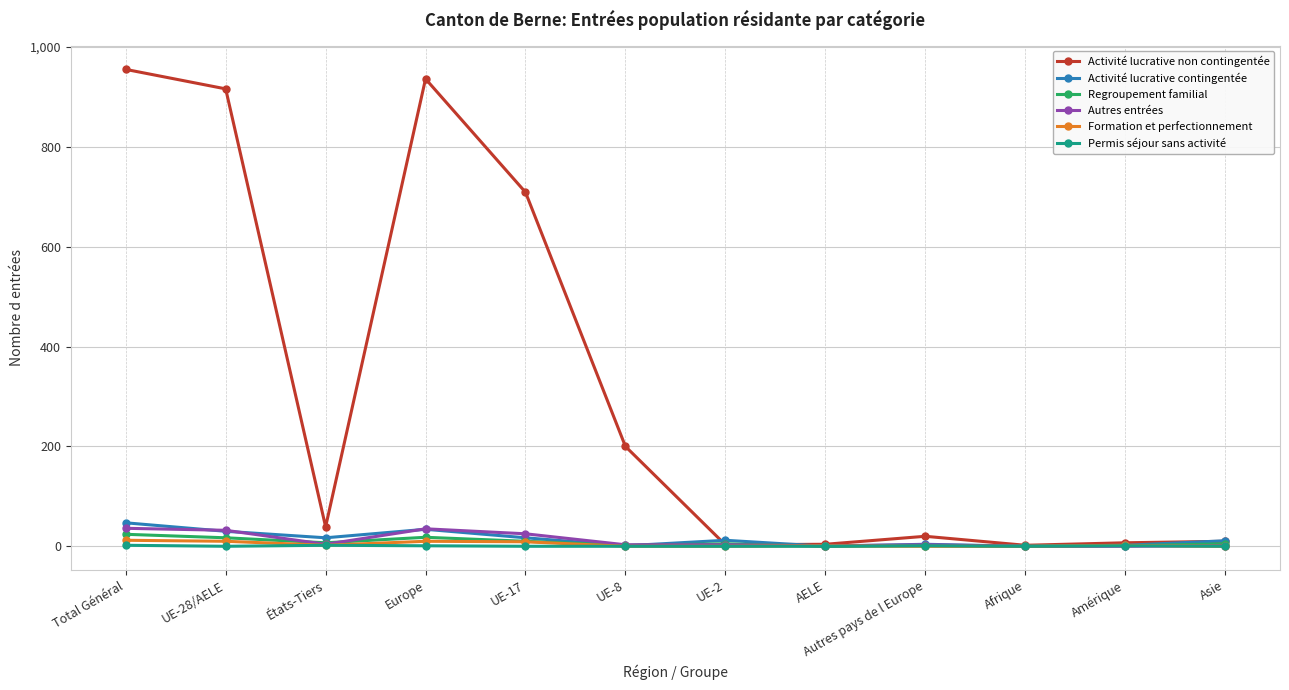

What is the difference between the maximum and minimum values in the Regroupement familial series?

24